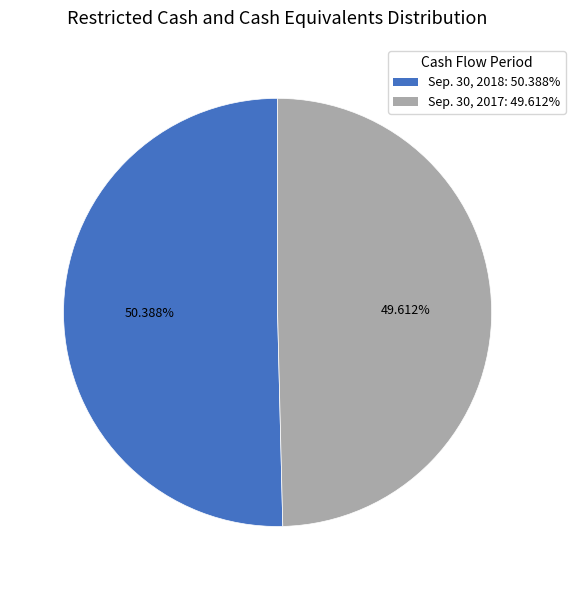

What is the largest slice in the pie chart?

Sep. 30, 2018